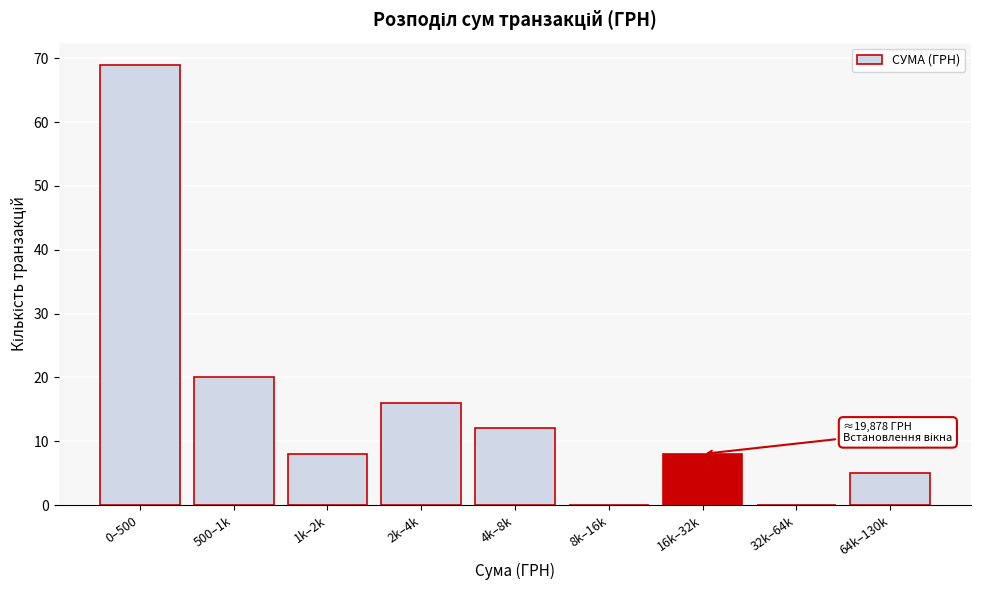

Reading left to right, extract all data points from this chart.

0–500=69	500–1k=20	1k–2k=8	2k–4k=16	4k–8k=12	8k–16k=0	16k–32k=8	32k–64k=0	64k–130k=5